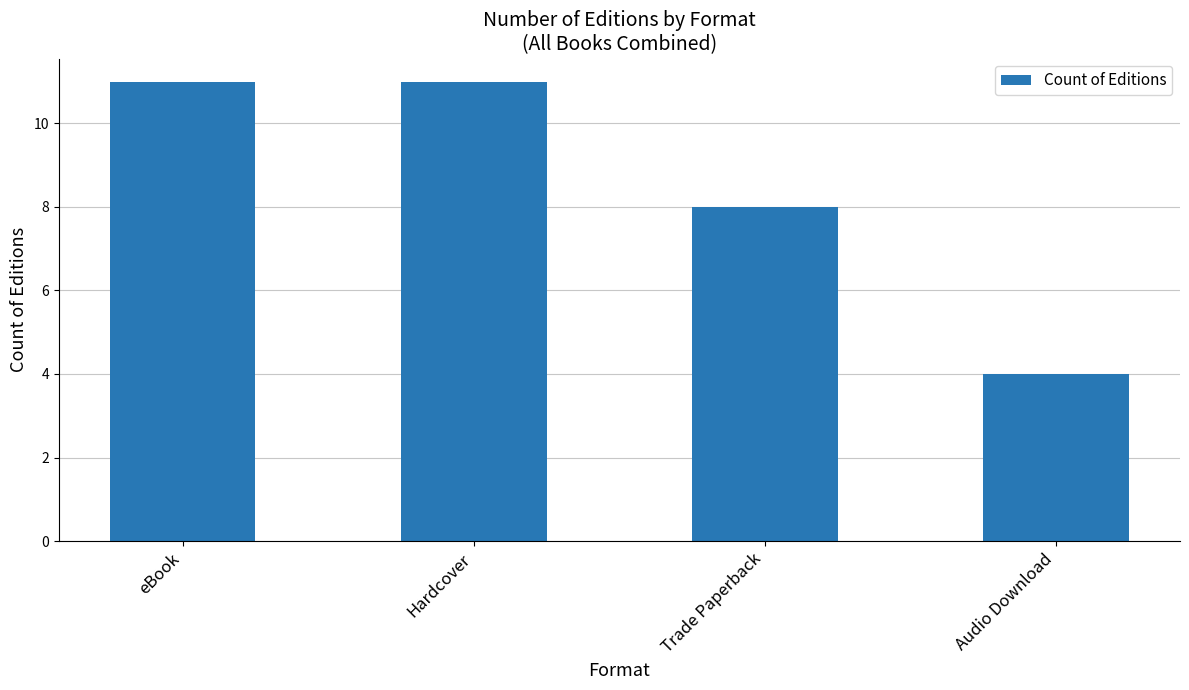

Reading right to left, transcribe all the data shown in this chart.

4	8	11	11